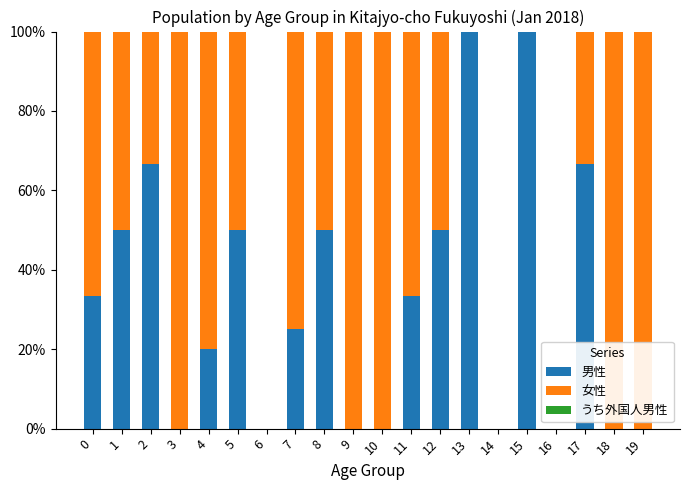

Are the bars grouped side by side (vs. stacked)?

No